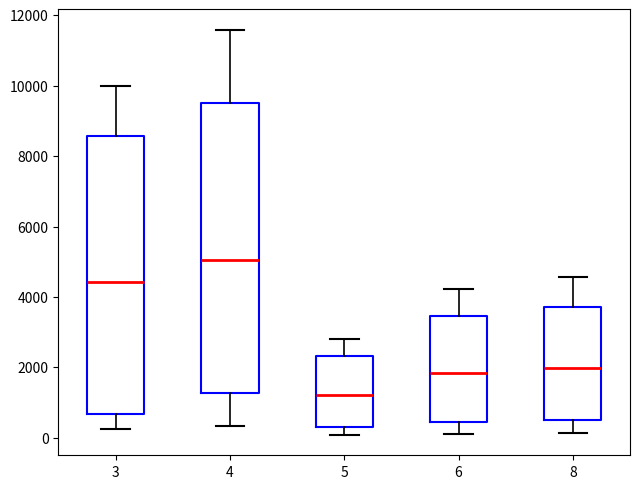

Comparing the boxes themselves (not the whiskers), which one is the tallest?

4